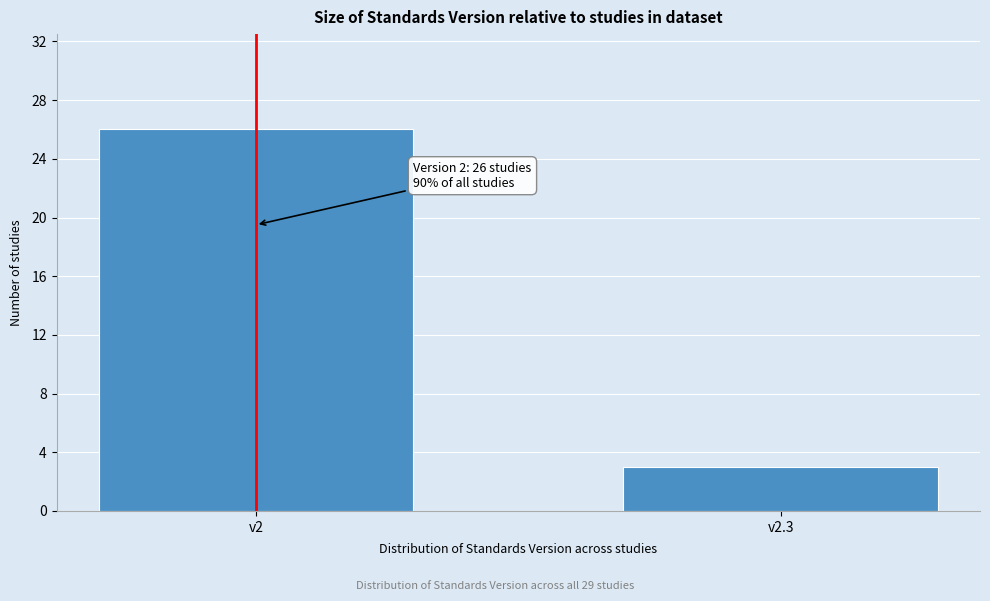

Reading left to right, what are all the values shown in this chart?

26	3